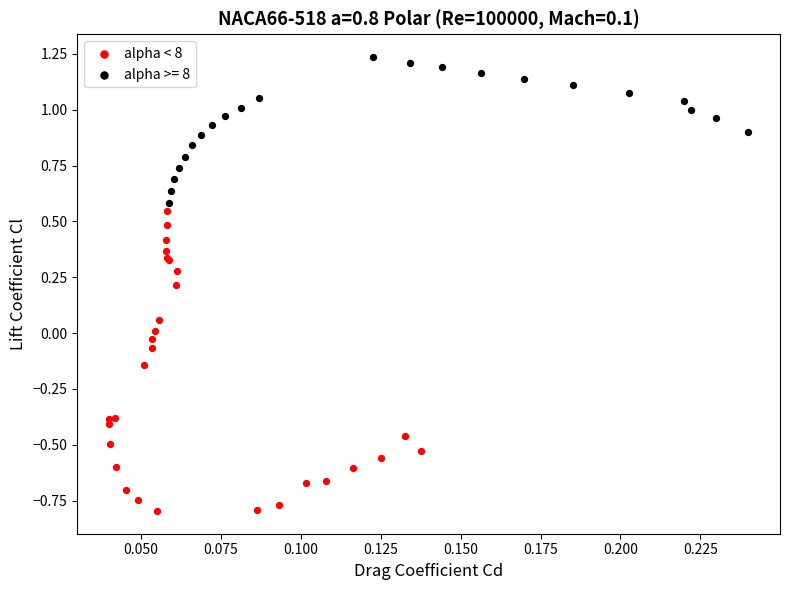

Which series reaches the minimum Y coordinate?

alpha < 8